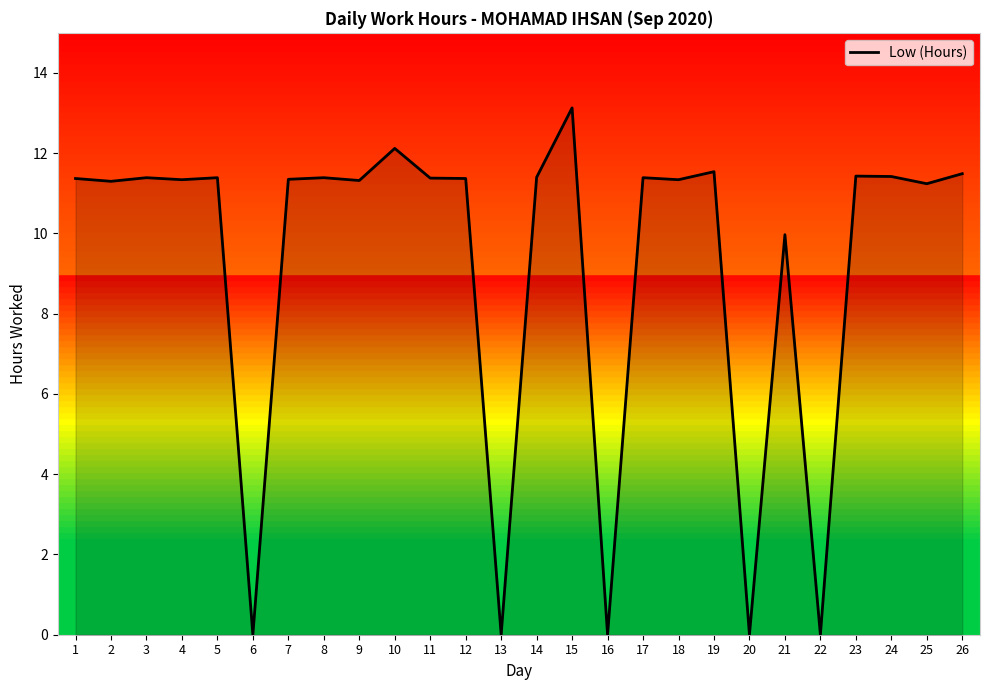

What is the greatest value displayed?

13.1